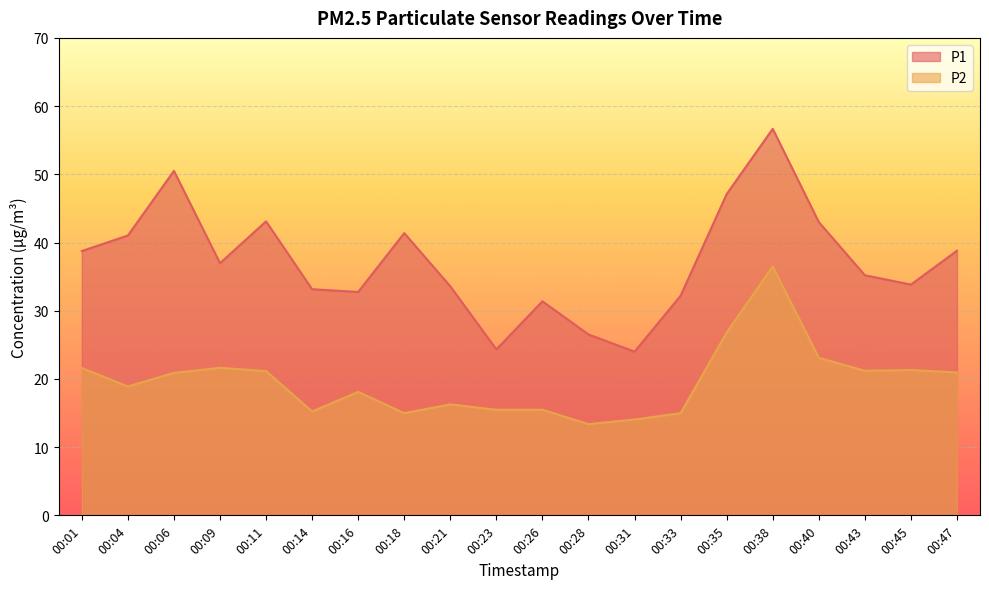

Reading left to right, what are all the values shown in this chart?

P1: 38.8	41.0	50.5	37.0	43.1	33.1	32.8	41.4	33.6	24.3	31.4	26.5	24.0	32.2	47.1	56.7	43.0	35.2	33.8	38.8
P2: 21.6	18.9	20.9	21.6	21.1	15.2	18.1	15.0	16.3	15.5	15.5	13.4	14.1	15.0	26.8	36.5	23.1	21.2	21.3	20.9